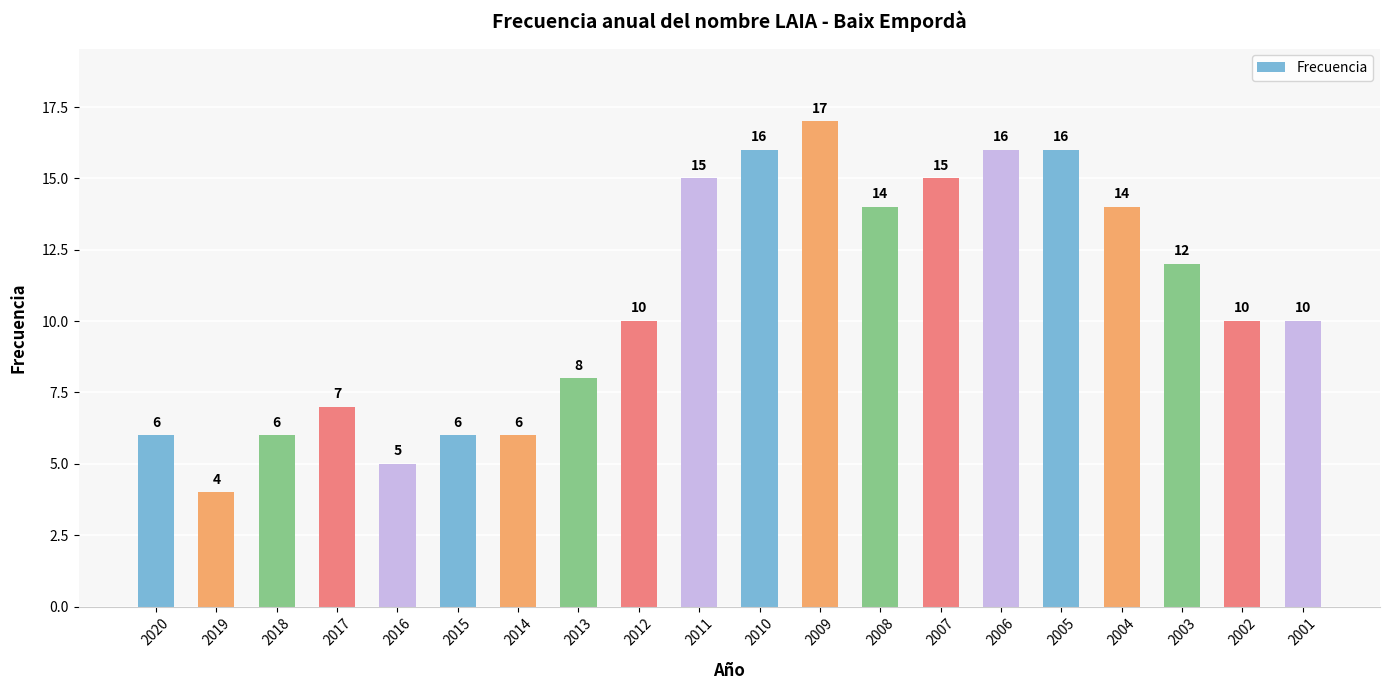

What is the ratio of the value at 2001 to the value at 2008?

0.7